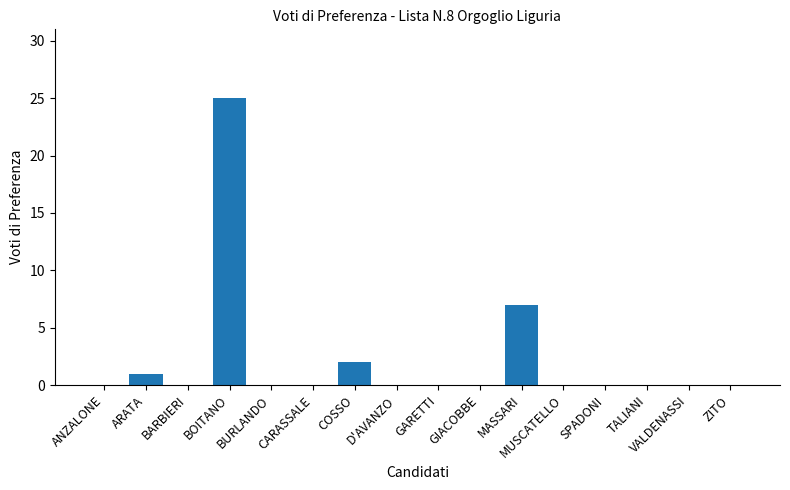

What is the sum of all values?

35